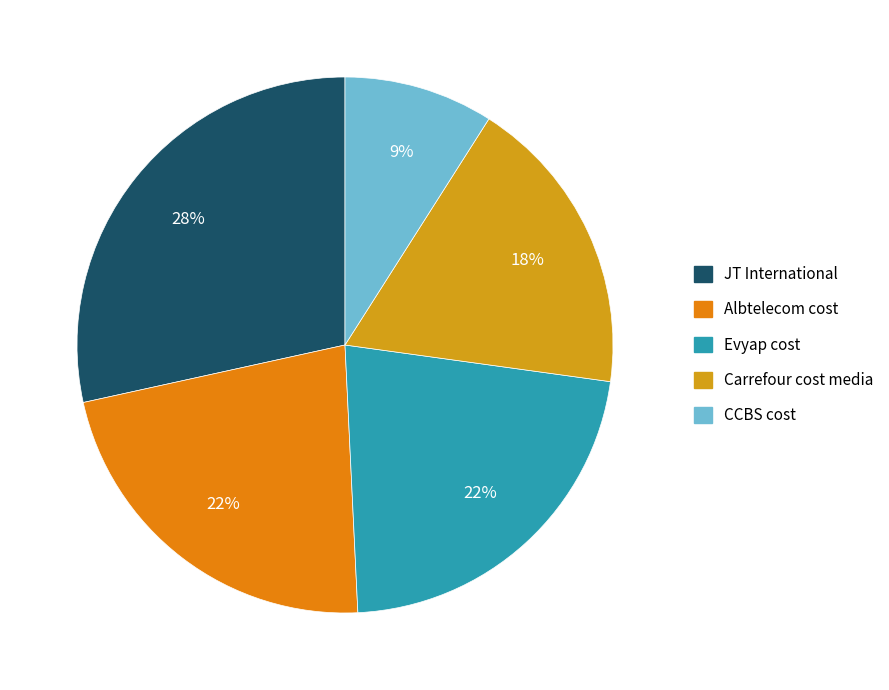

What is the change in value from JT International to Carrefour cost media?

-5395101.1